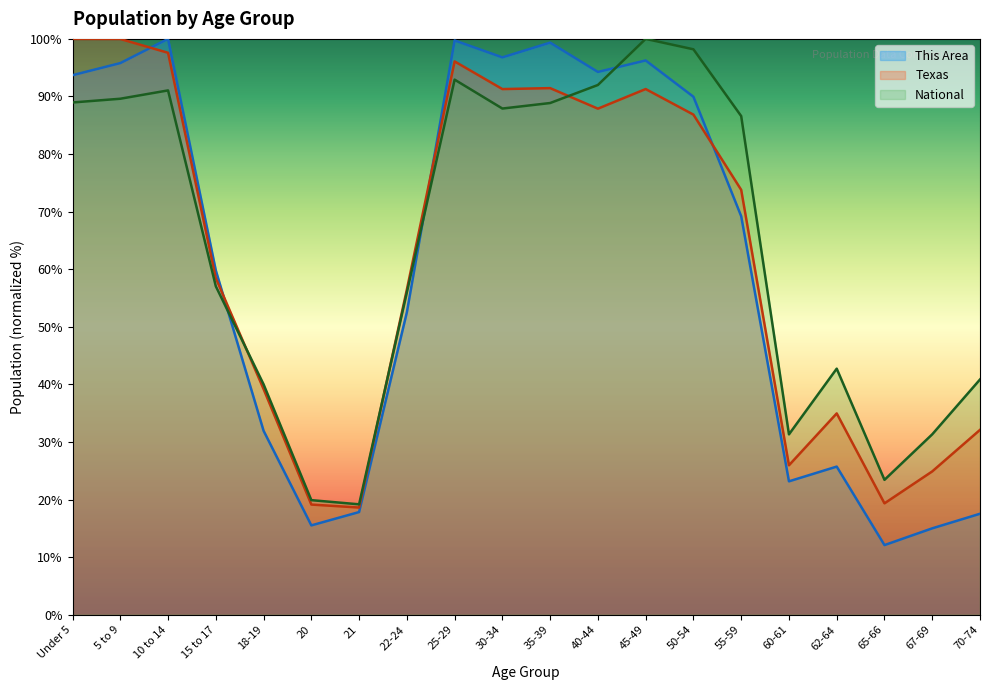

What is the minimum value for Texas?

18.6